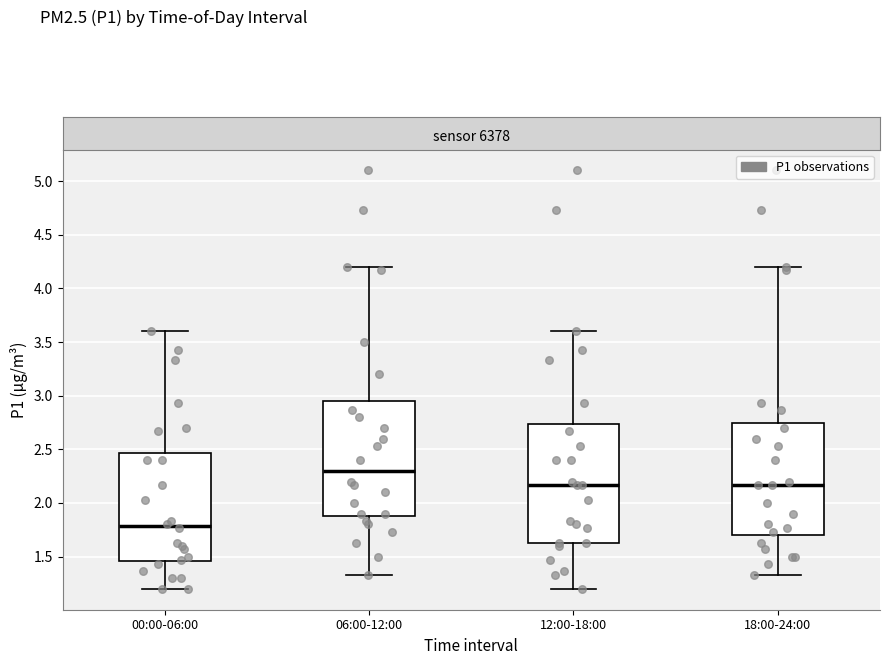

Where is the upper edge of the box for 00:00-06:00 on the y-axis? The values are not printed on the chart, so give them approximately, as read against the axis.

2.45